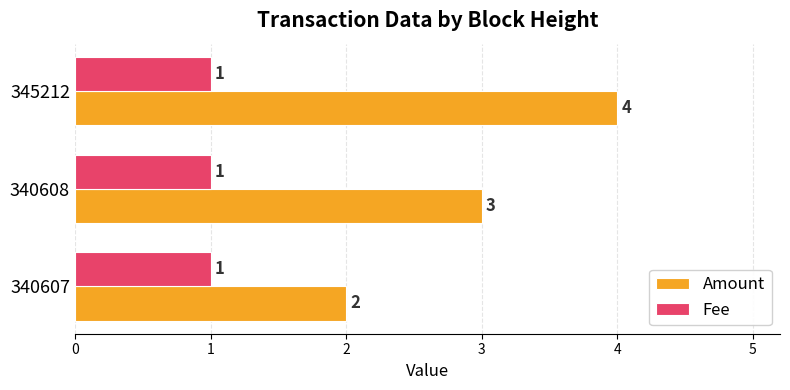

How many categories are shown in the chart?

3